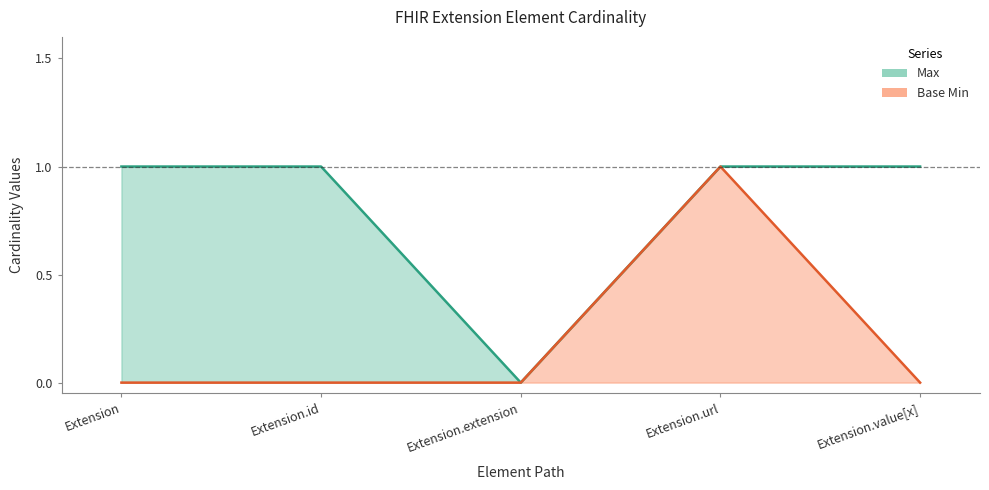

At Extension.id, list the series in order from largest to smallest.

Max, Base Min